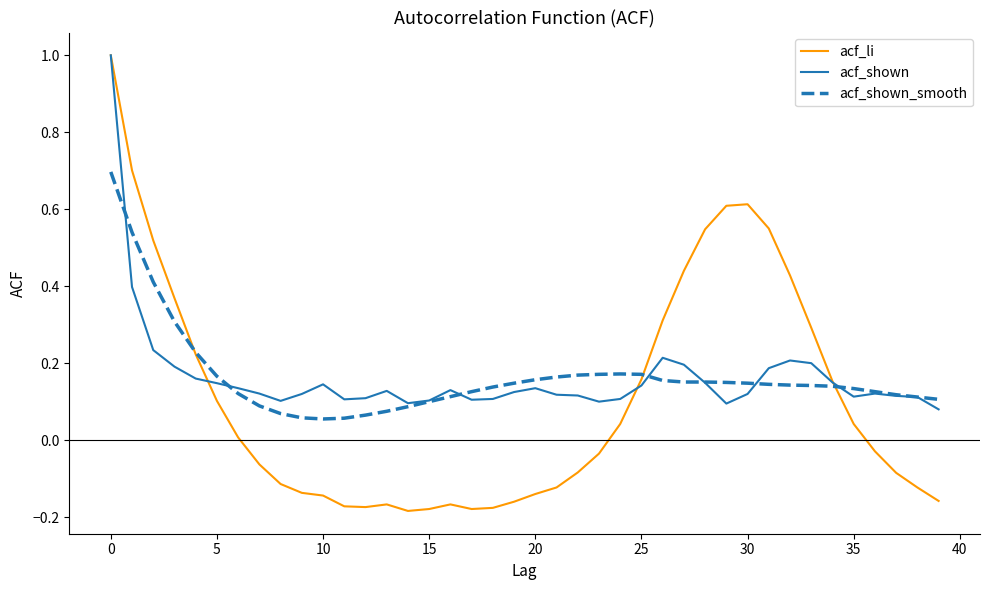

How many lines are shown in the chart?

3